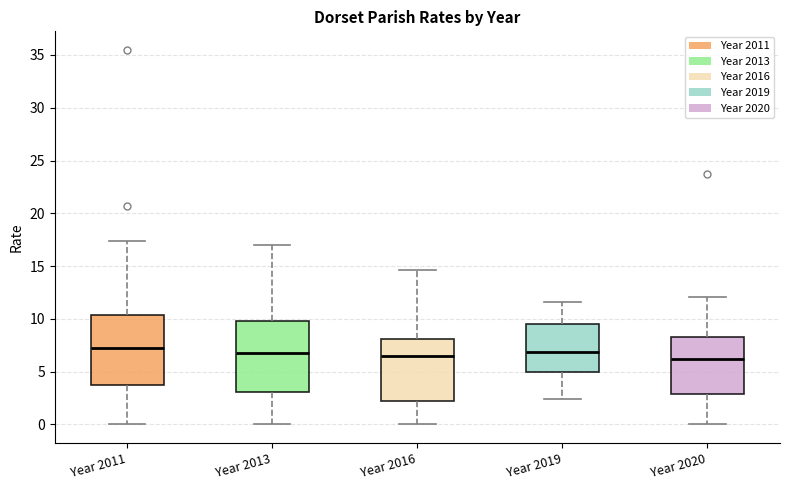

Reading left to right, transcribe this box plot: for each box, give where its median line is, the range the box spans, and where its two whiskers end, as read against the y-axis. The values are not printed on the chart, so give them approximately, as read against the axis.

Year 2011: median 7.0, box 3.5 to 10.5, whiskers 0.0 to 17.5
Year 2013: median 6.5, box 3.0 to 10.0, whiskers 0.0 to 17.0
Year 2016: median 6.5, box 2.5 to 8.0, whiskers 0.0 to 14.5
Year 2019: median 7.0, box 5.0 to 9.5, whiskers 2.5 to 11.5
Year 2020: median 6.0, box 3.0 to 8.5, whiskers 0.0 to 12.0